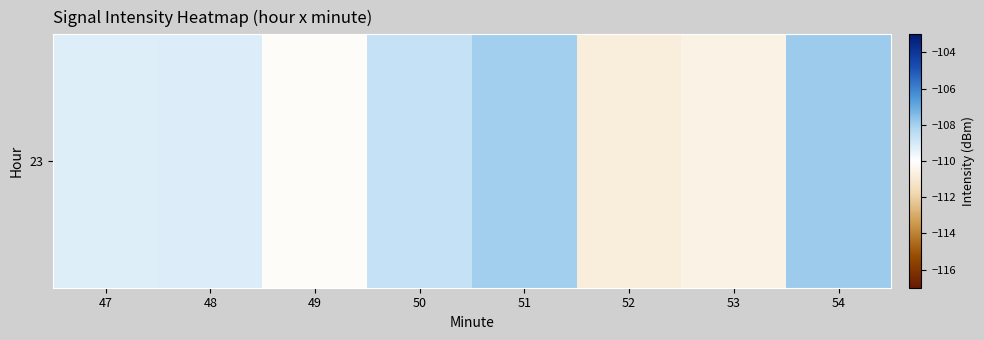

What is the minimum value shown in the chart?

-110.8